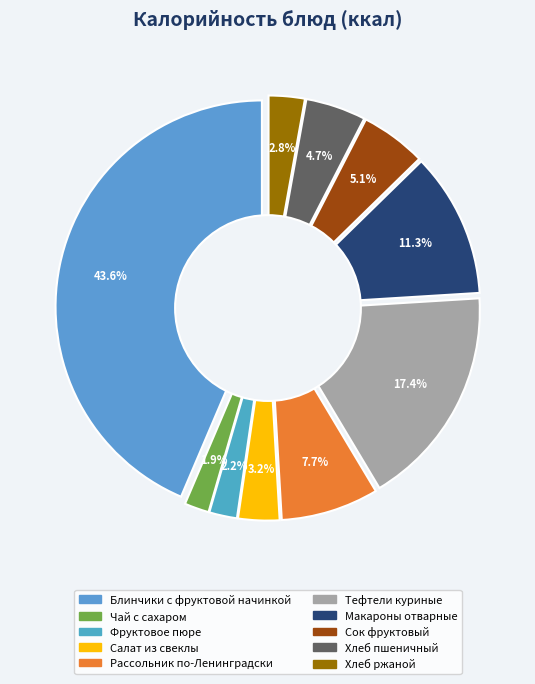

Which category has the smallest portion of the pie?

Чай с сахаром